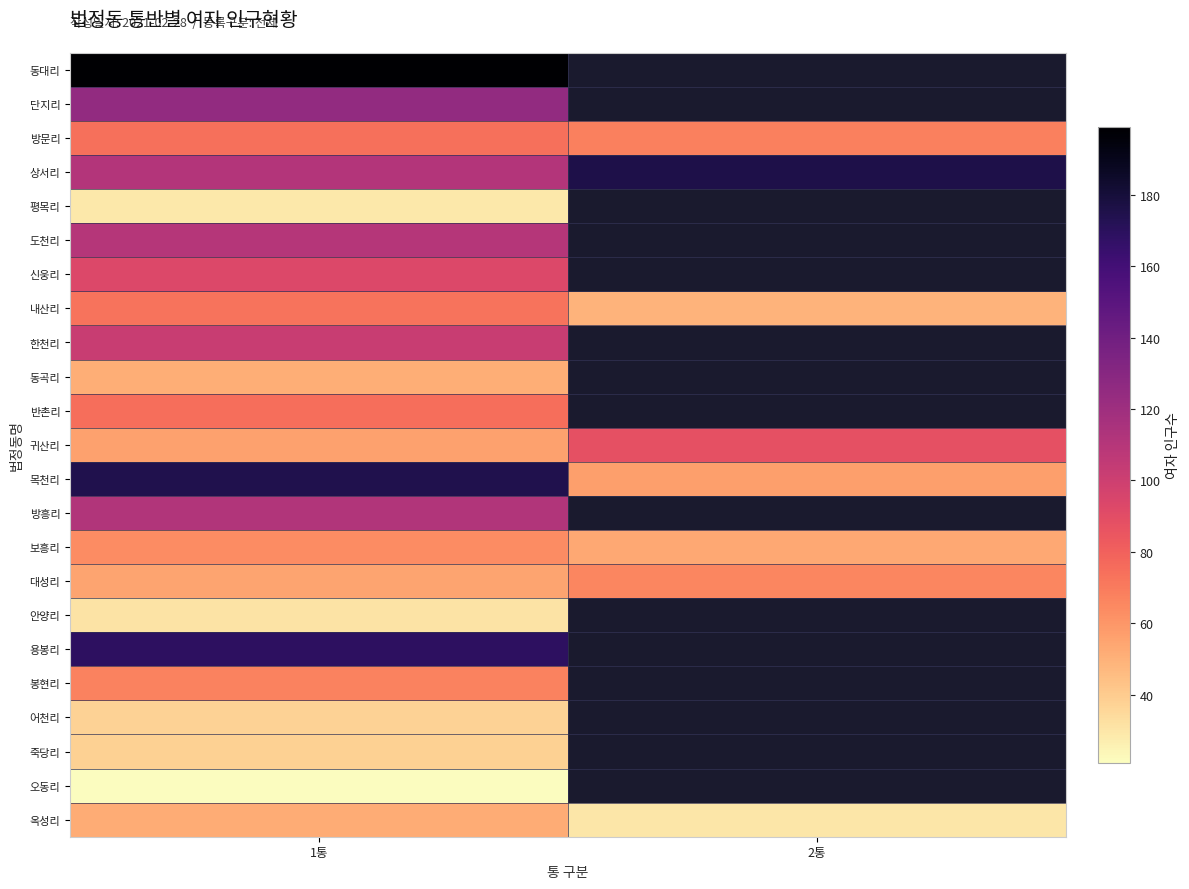

What is the total value across all series at 1통?

1918.0